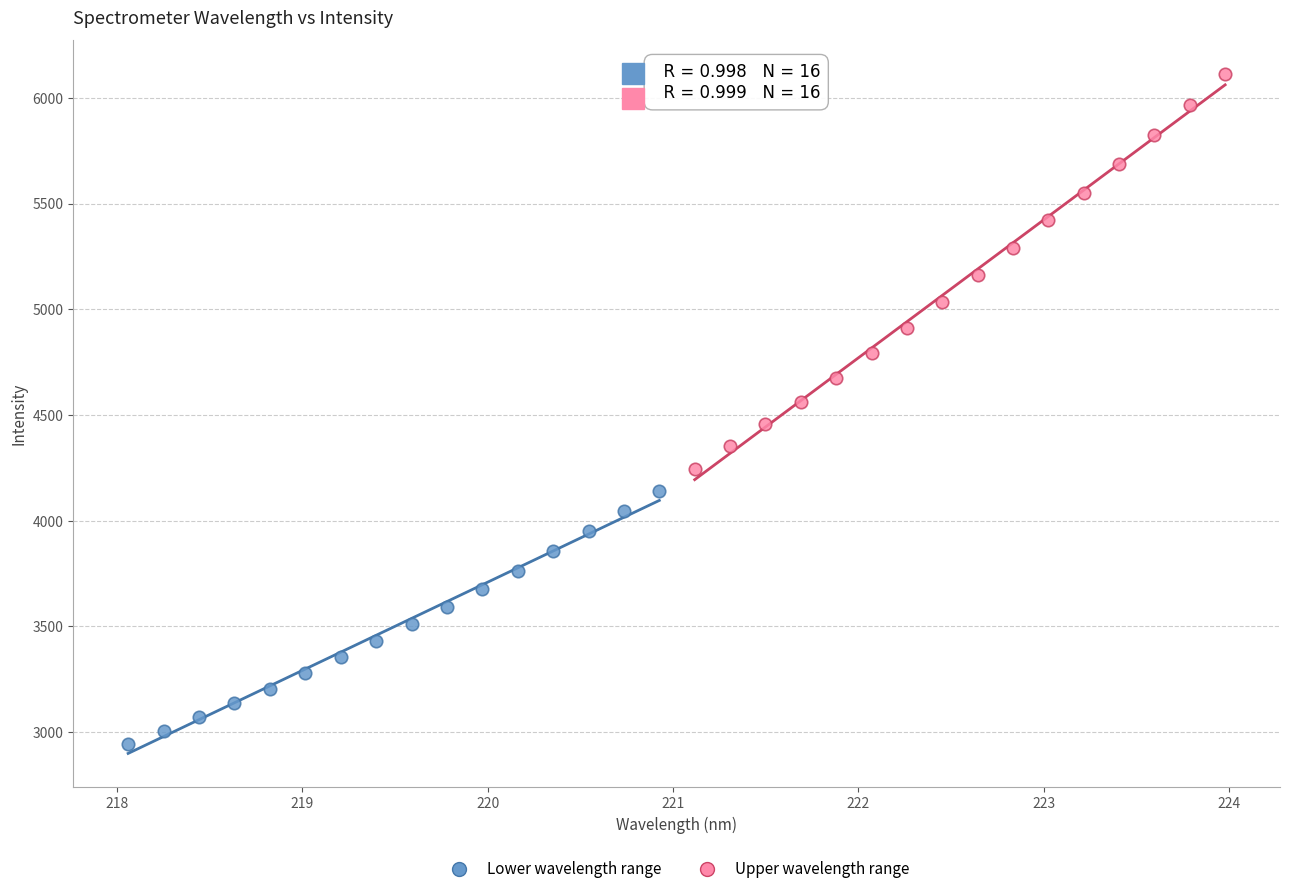

What are all the series names shown in the legend?

Lower wavelength range, Upper wavelength range